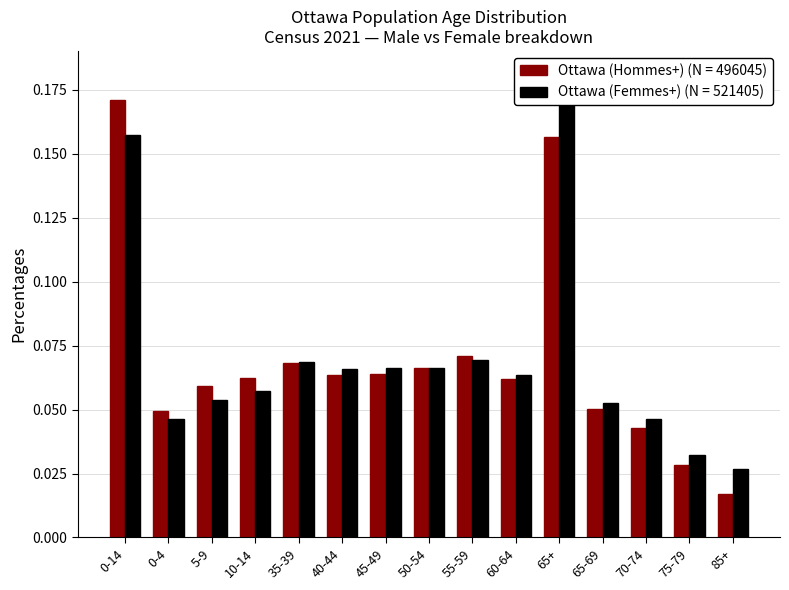

Reading left to right, transcribe all the data shown in this chart.

Ottawa (Hommes+): 0-14=0.2	0-4=0.0	5-9=0.1	10-14=0.1	35-39=0.1	40-44=0.1	45-49=0.1	50-54=0.1	55-59=0.1	60-64=0.1	65+=0.2	65-69=0.1	70-74=0.0	75-79=0.0	85+=0.0
Ottawa (Femmes+): 0-14=0.2	0-4=0.0	5-9=0.1	10-14=0.1	35-39=0.1	40-44=0.1	45-49=0.1	50-54=0.1	55-59=0.1	60-64=0.1	65+=0.2	65-69=0.1	70-74=0.0	75-79=0.0	85+=0.0